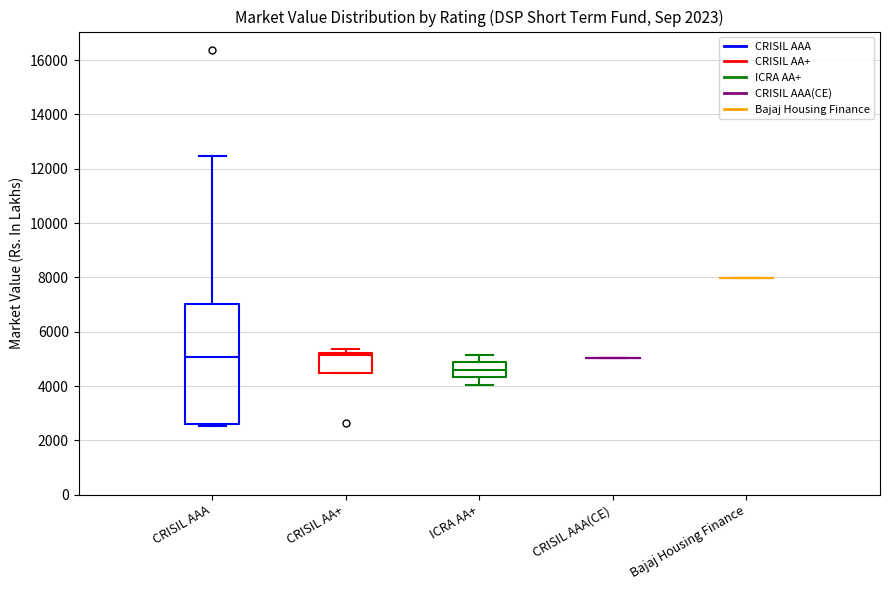

Reading left to right, transcribe this box plot: for each box, give where its median line is, the range the box spans, and where its two whiskers end, as read against the y-axis. The values are not printed on the chart, so give them approximately, as read against the axis.

CRISIL AAA: median 5000, box 2600 to 7000, whiskers 2600 (just below the box's lower edge) to 12400
CRISIL AA+: median 5200 (just below the box's upper edge), box 4400 to 5200, whiskers 4400 to 5400
ICRA AA+: median 4600, box 4400 to 4800, whiskers 4000 to 5200
CRISIL AAA(CE): box collapsed to a line at 5000, whiskers 5000 to 5000
Bajaj Housing Finance: box collapsed to a line at 8000, whiskers 8000 to 8000